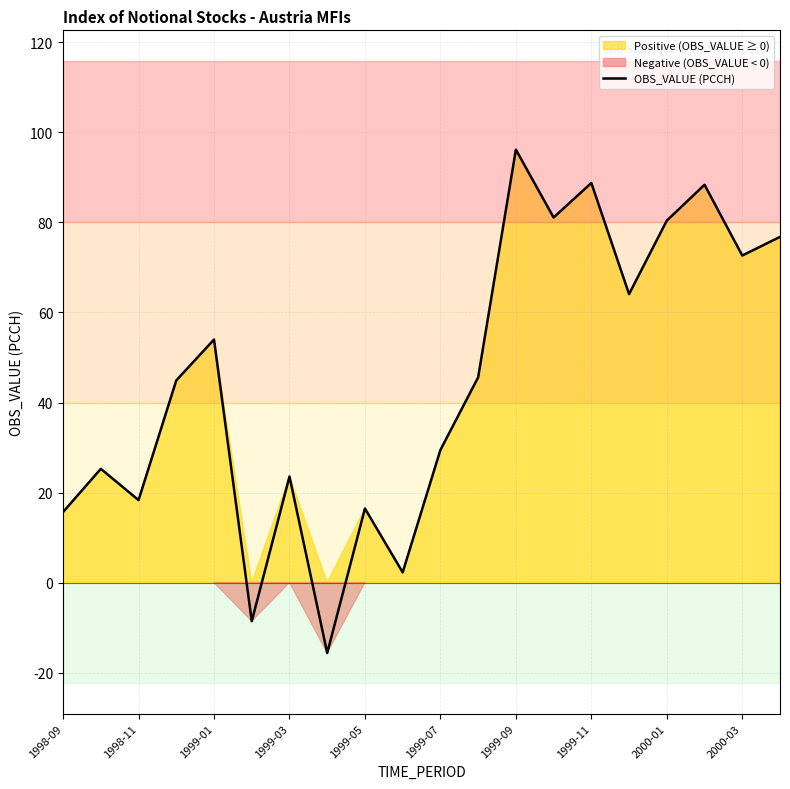

At which label does OBS_VALUE (PCCH) reach its peak?

1999-09